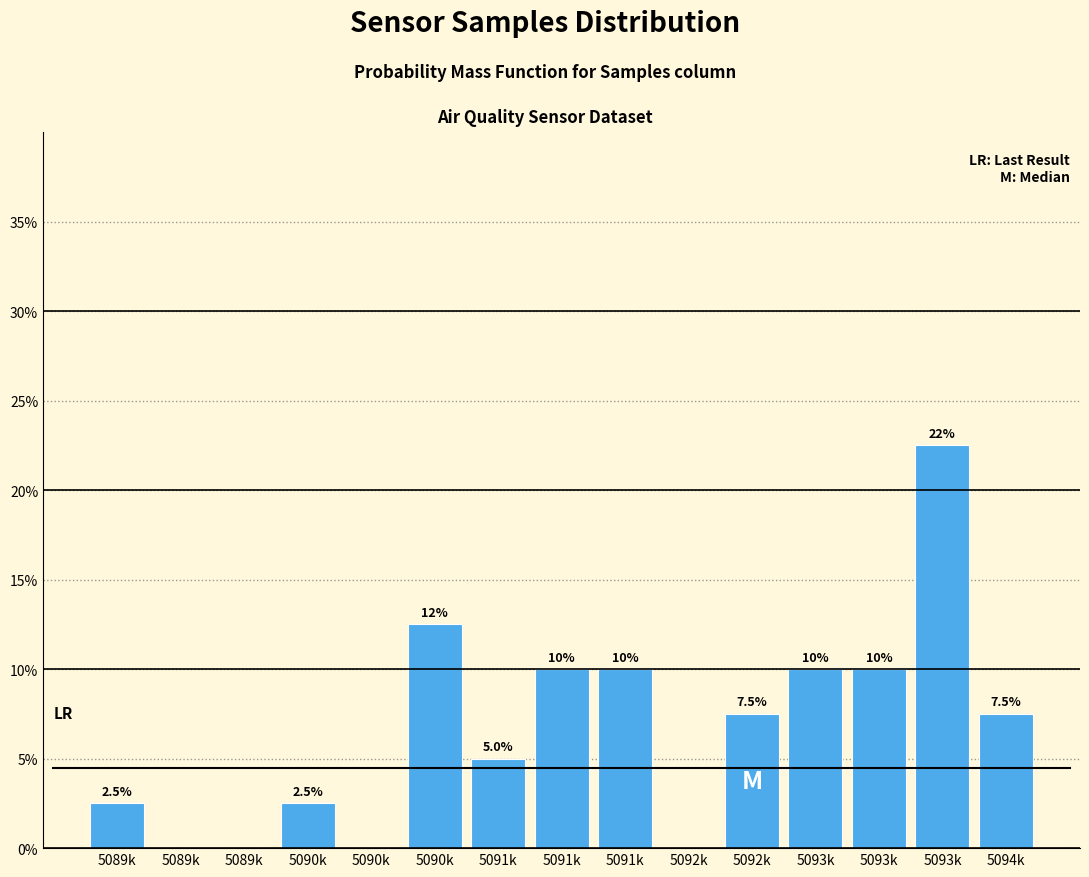

How many series are shown in this chart?

1